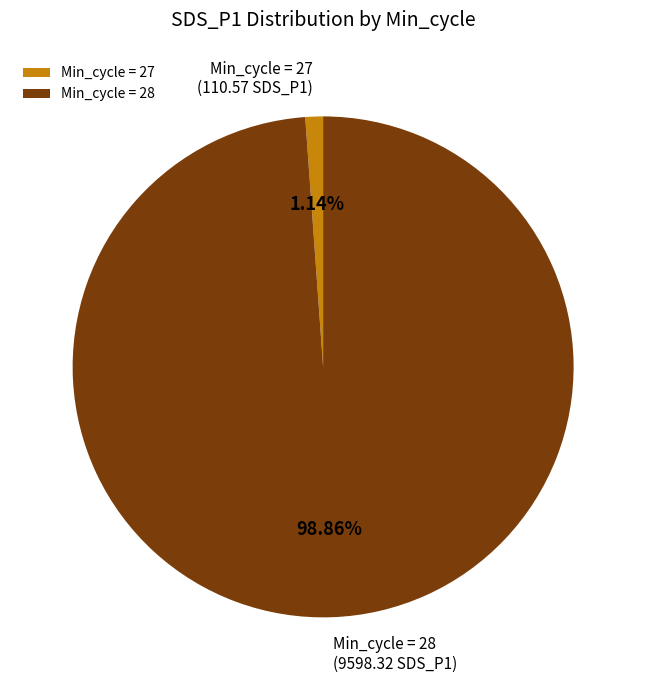

Which has a higher value, Min_cycle = 28 or Min_cycle = 27?

Min_cycle = 28